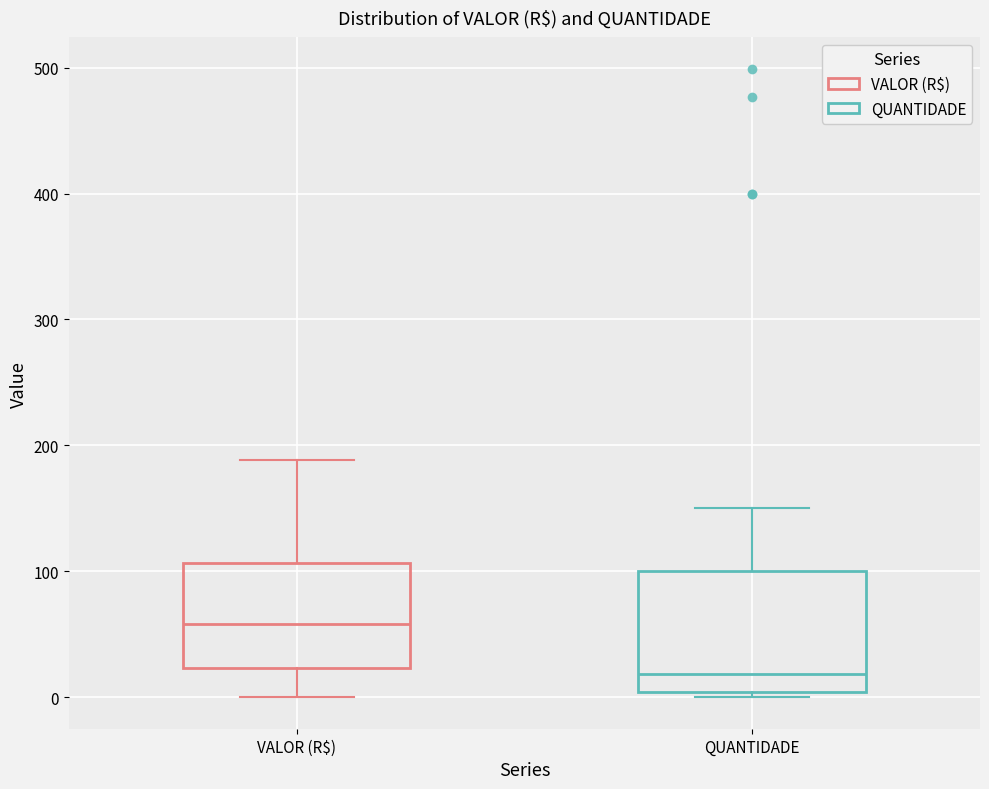

Where is the upper edge of the box for VALOR (R$) on the y-axis? The values are not printed on the chart, so give them approximately, as read against the axis.

110